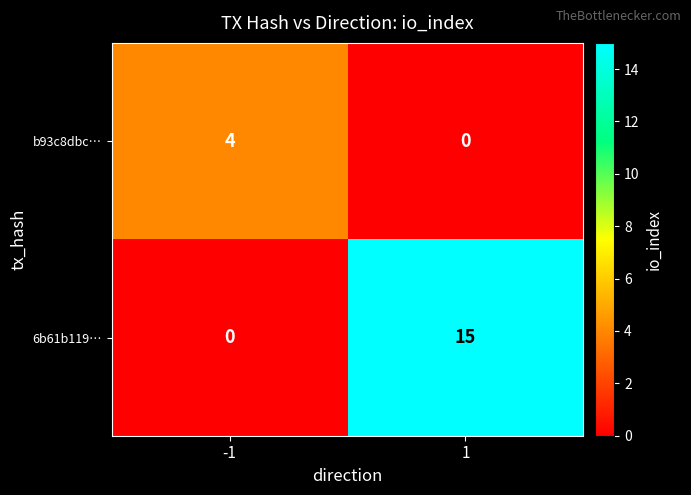

How many distinct data groups are displayed?

2